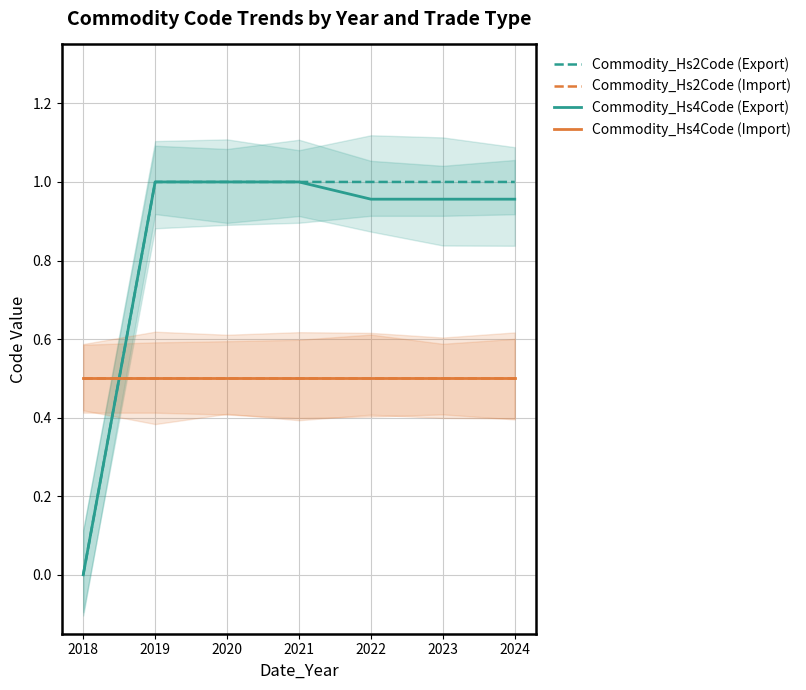

At which label does Commodity_Hs4Code (Export) reach its peak?

2019